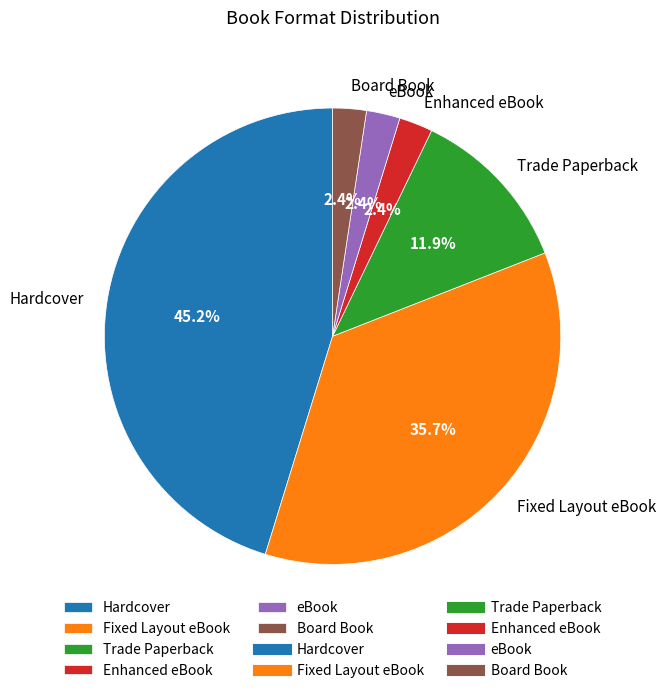

How many segments does this pie chart have?

6